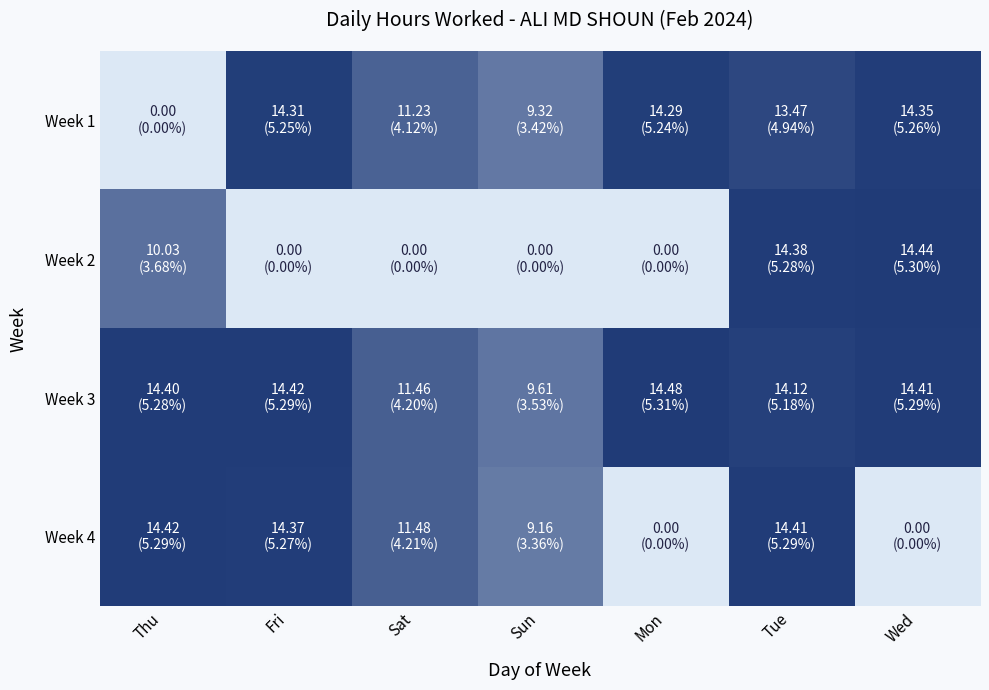

Between Sat and Fri, which is larger?

Fri